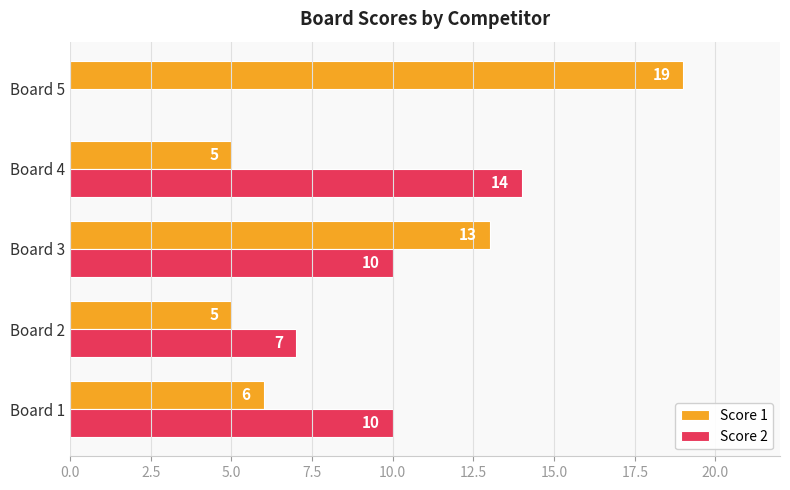

At which category is the sum across all series the highest?

Board 3